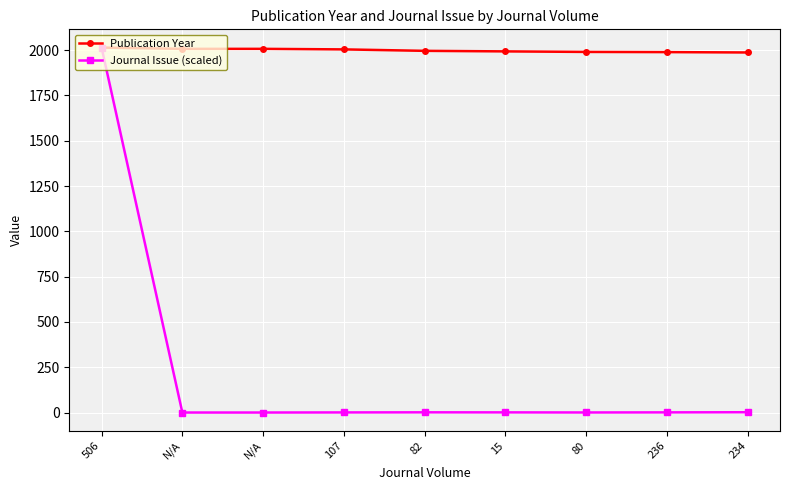

Which series has the widest spread of values?

Journal Issue (scaled)